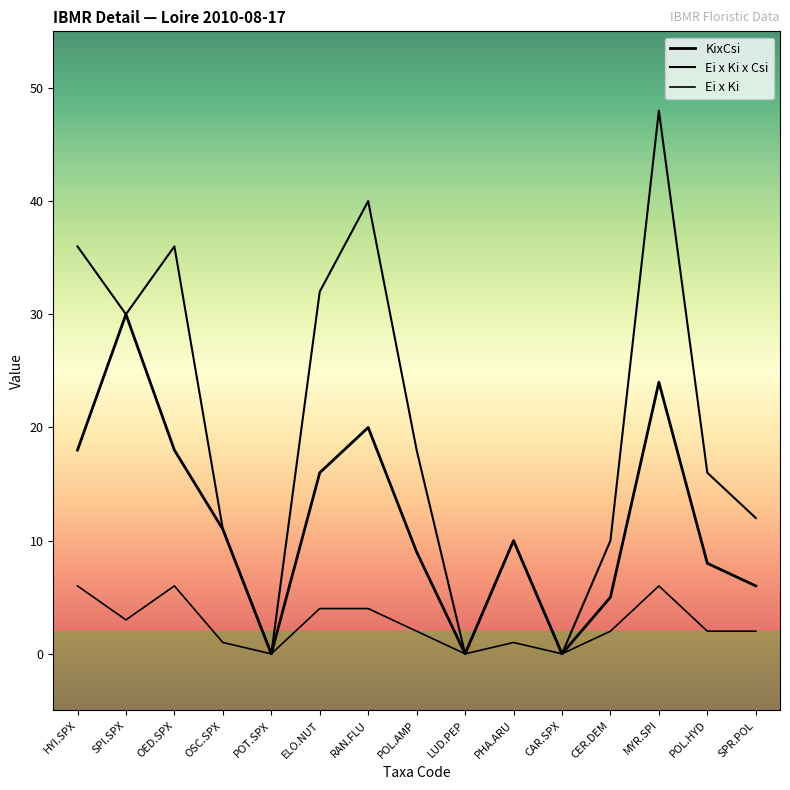

What is the difference between the highest and lowest values at OSC.SPX?

10